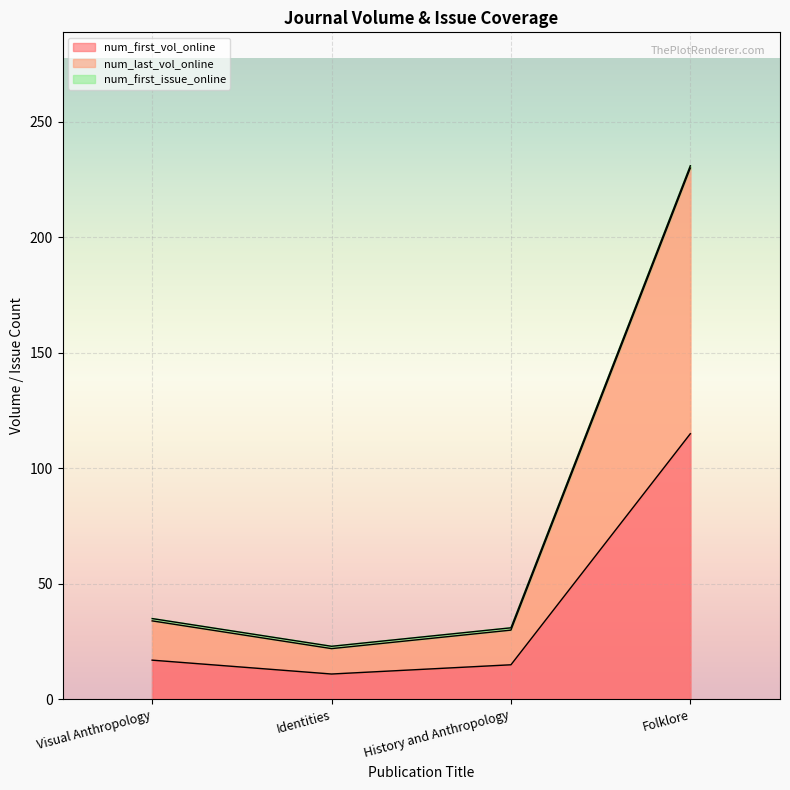

True or false: num_first_vol_online has more than 2 points higher than both neighbors.

False